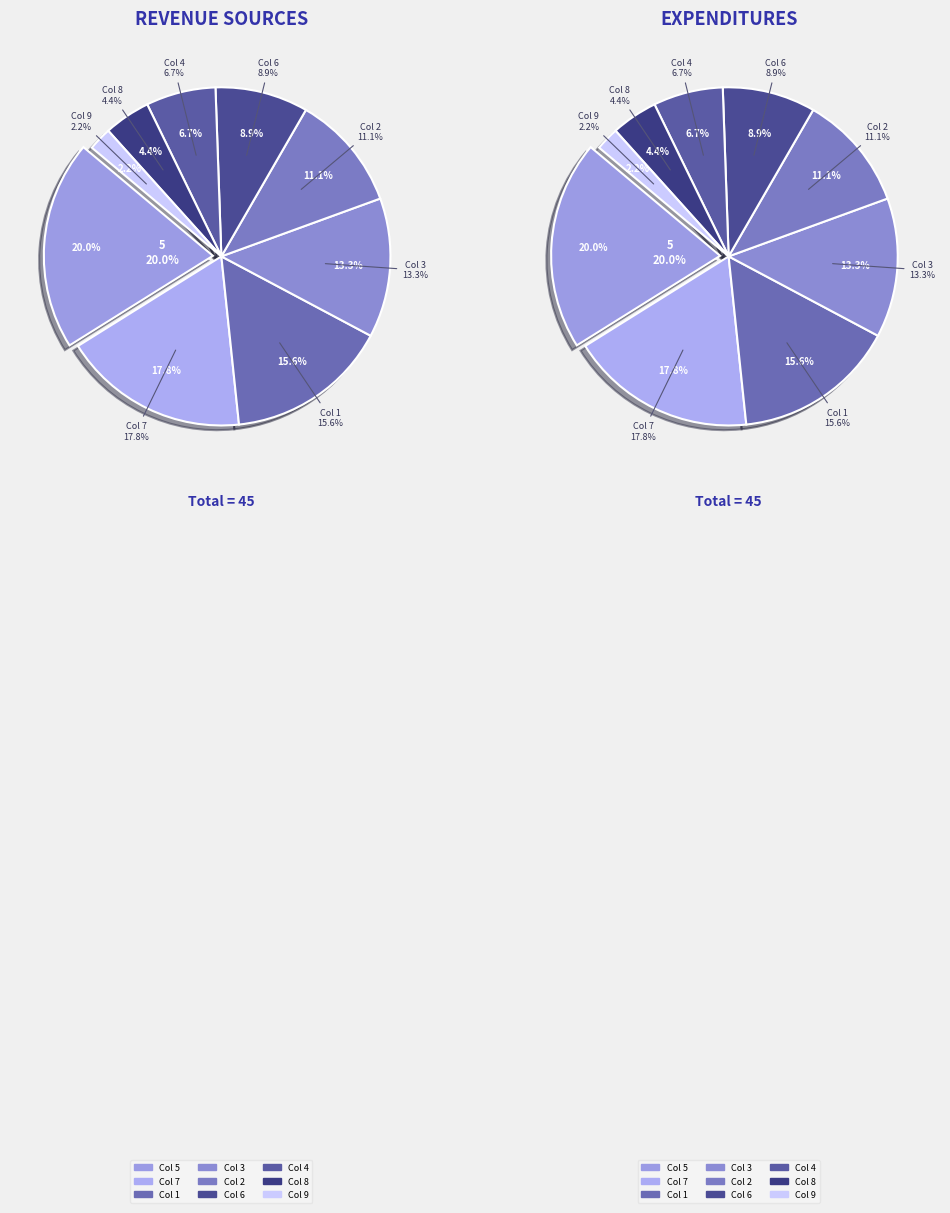

How many segments does this pie chart have?

18